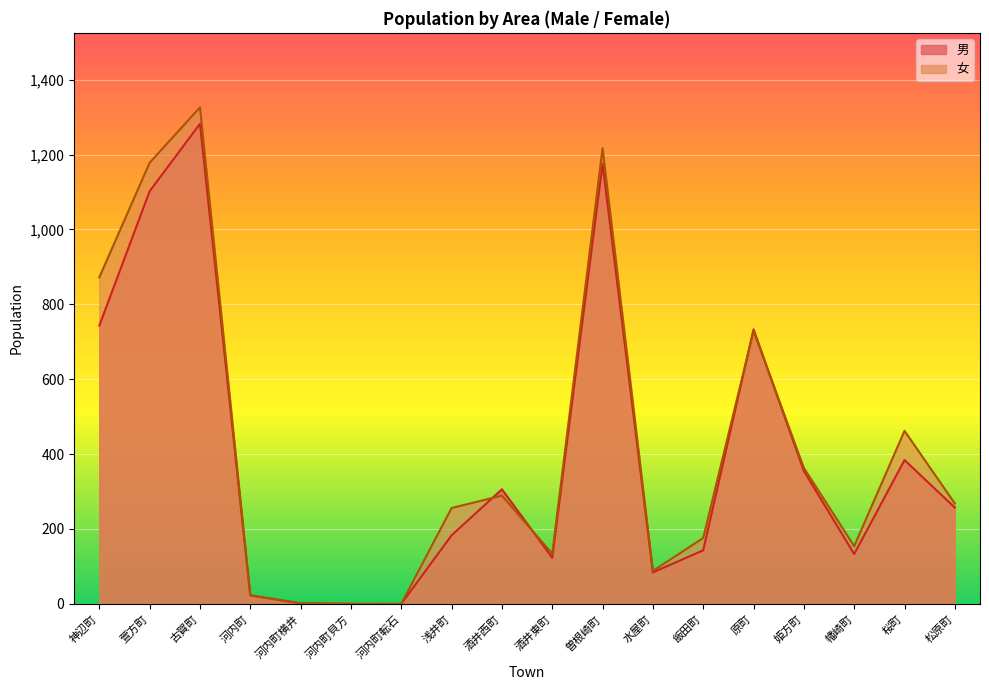

Which has a higher value, 河内町 or 曽根崎町?

曽根崎町